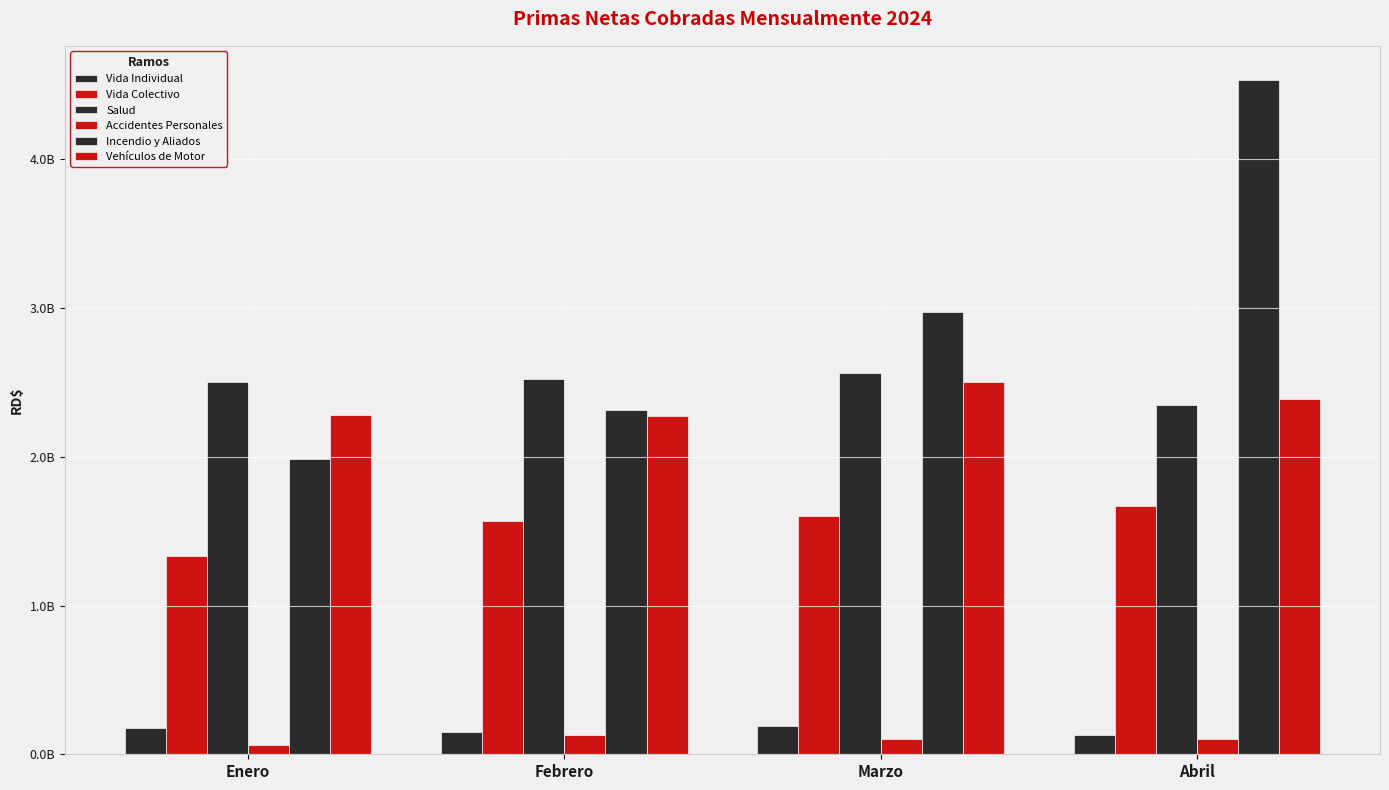

What value does the Vida Colectivo series have at Abril?

1672103974.3